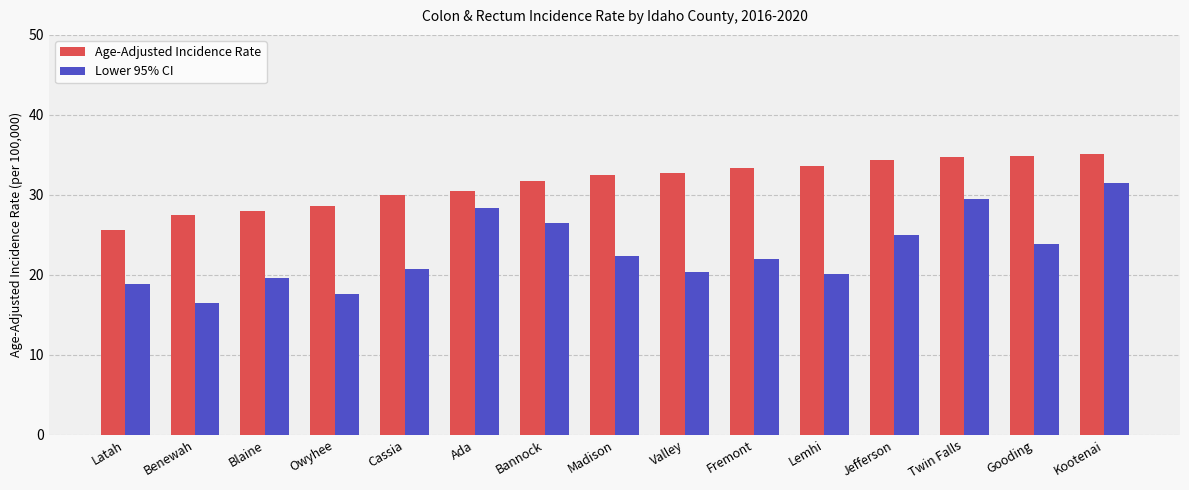

What is the value of the Lower 95% CI bar at the 5th from the left?

20.7